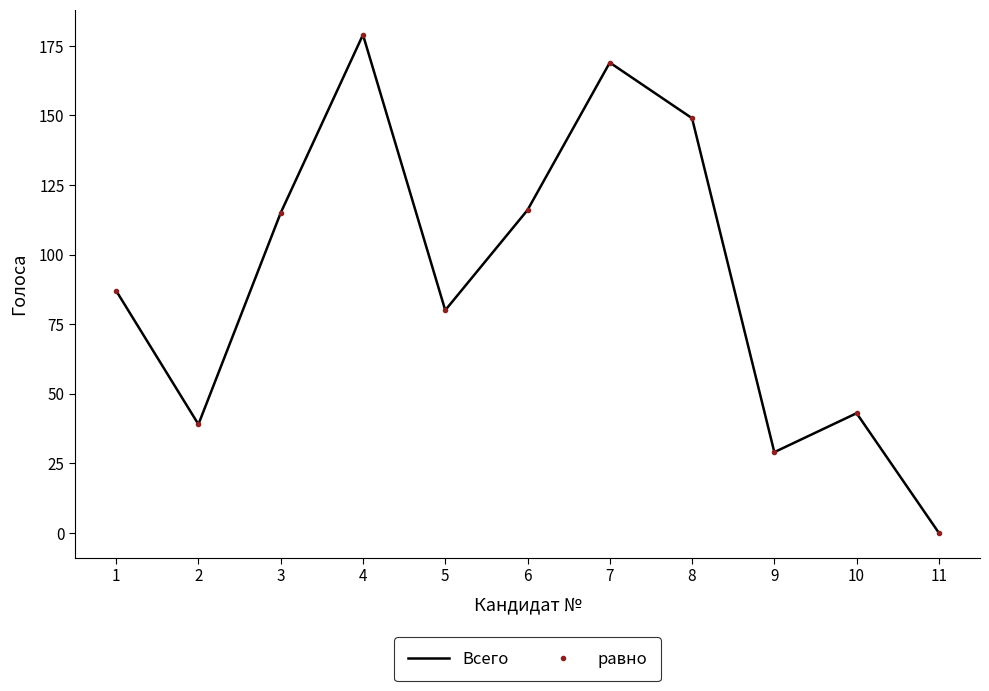

In равно, how many points are lower than both neighbors (excluding endpoints)?

3